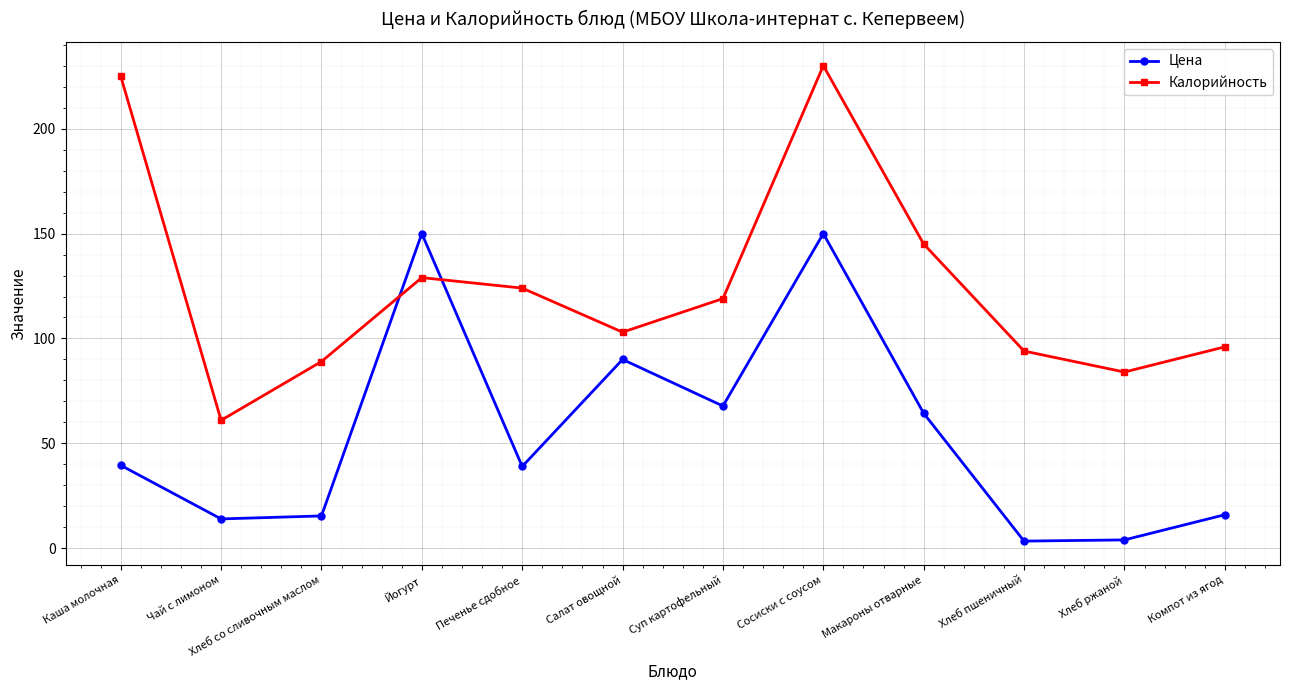

What is the value of the Цена point at the 8th from the left?

150.0